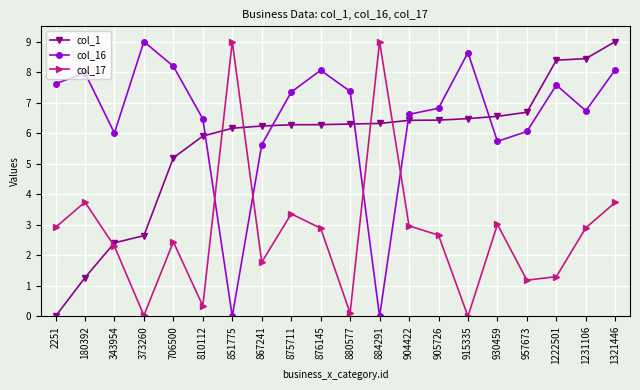

What is the difference between the col_17 values at 1321446 and 373260?

3.7